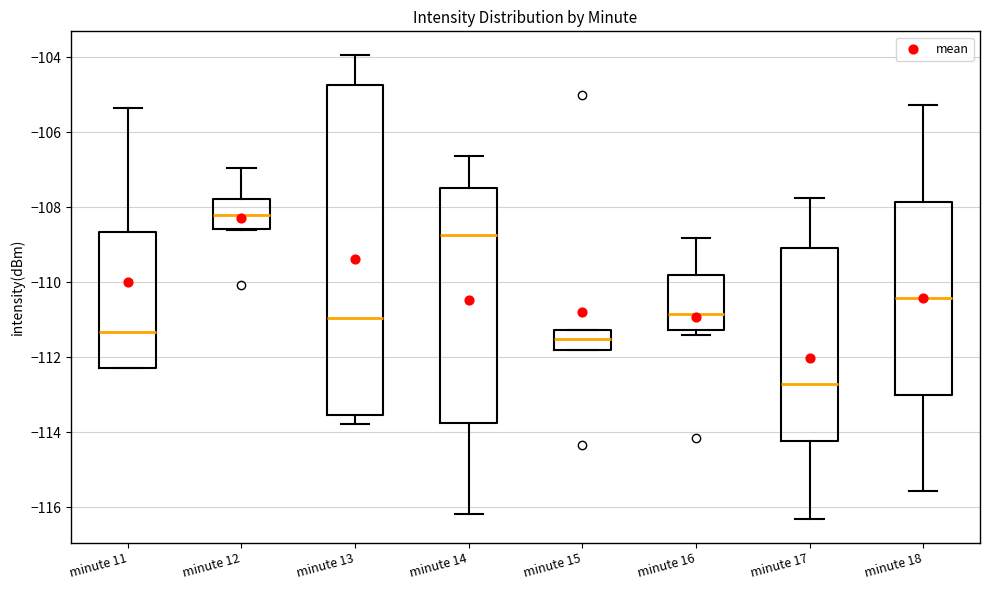

Which box has the highest median line?

minute 12